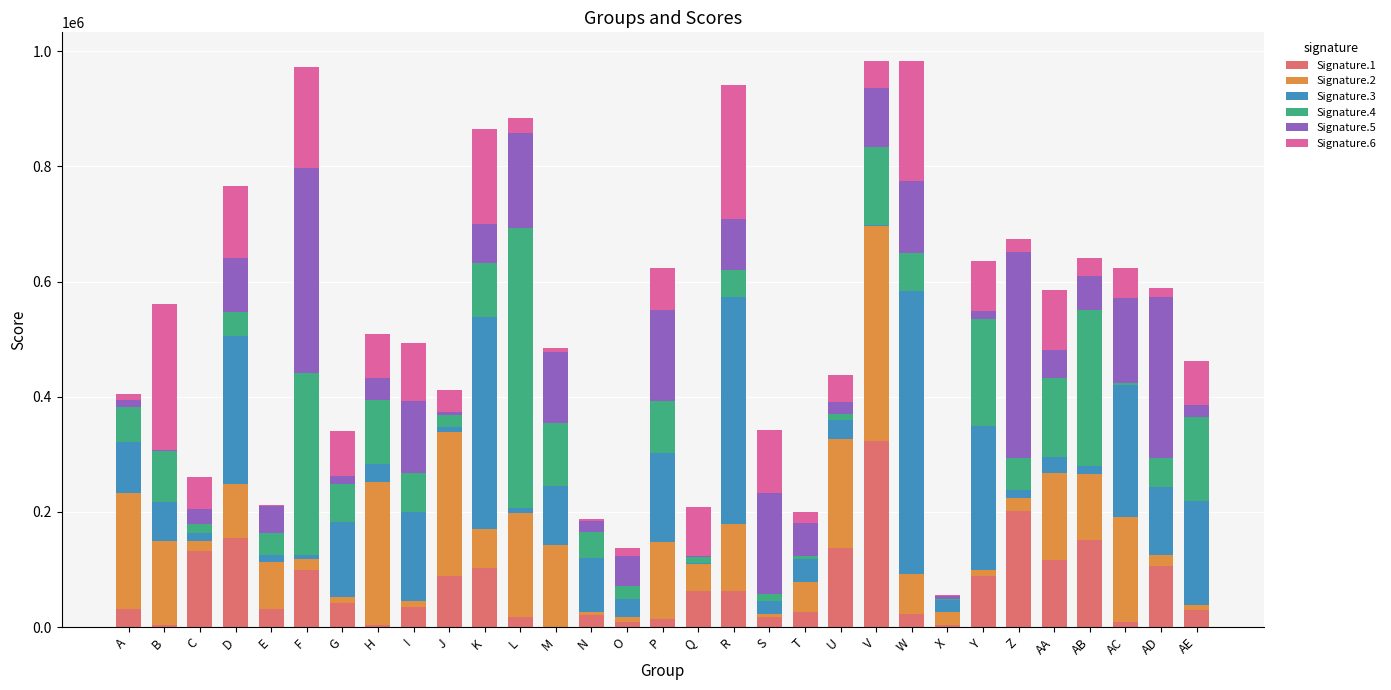

Which category has the highest value in the Signature.1 series?

V